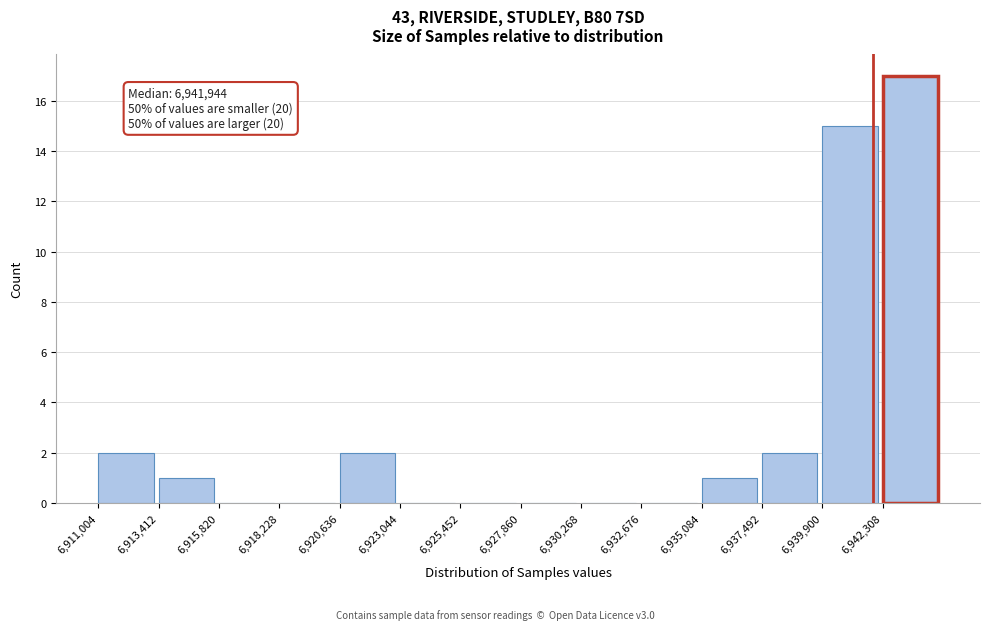

Over which range of the x-axis is the bar tallest?

6942500 to 6944500